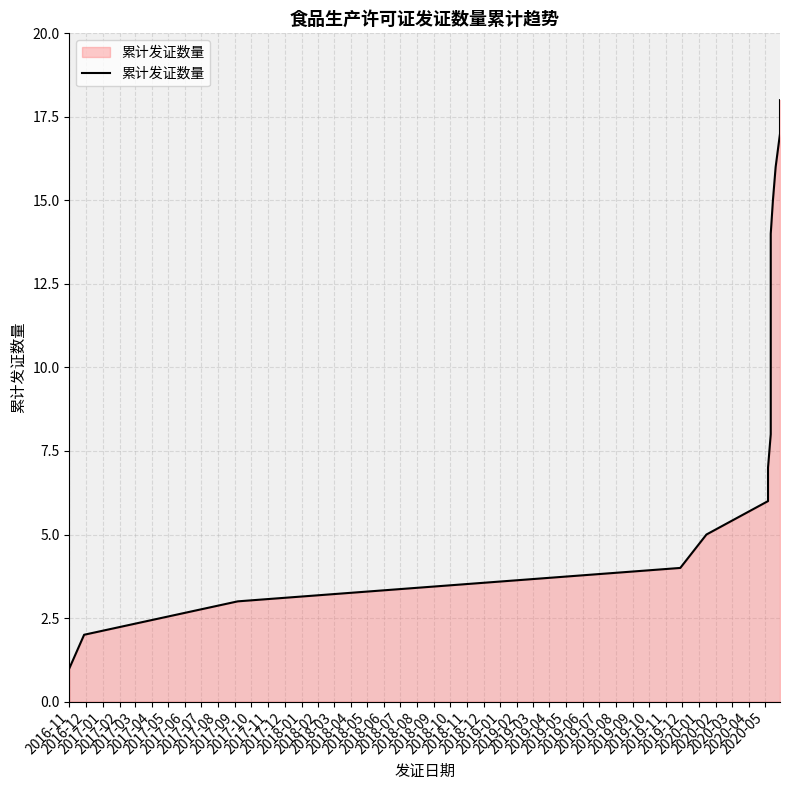

Approximately how many times larger is the value at 2020-05-20 compared to 2020-05-11?

1.5